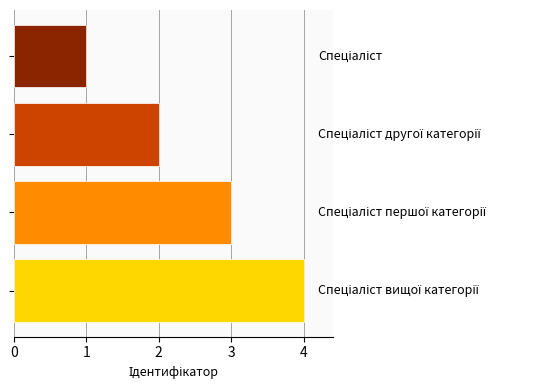

What is the sum of all values?

10